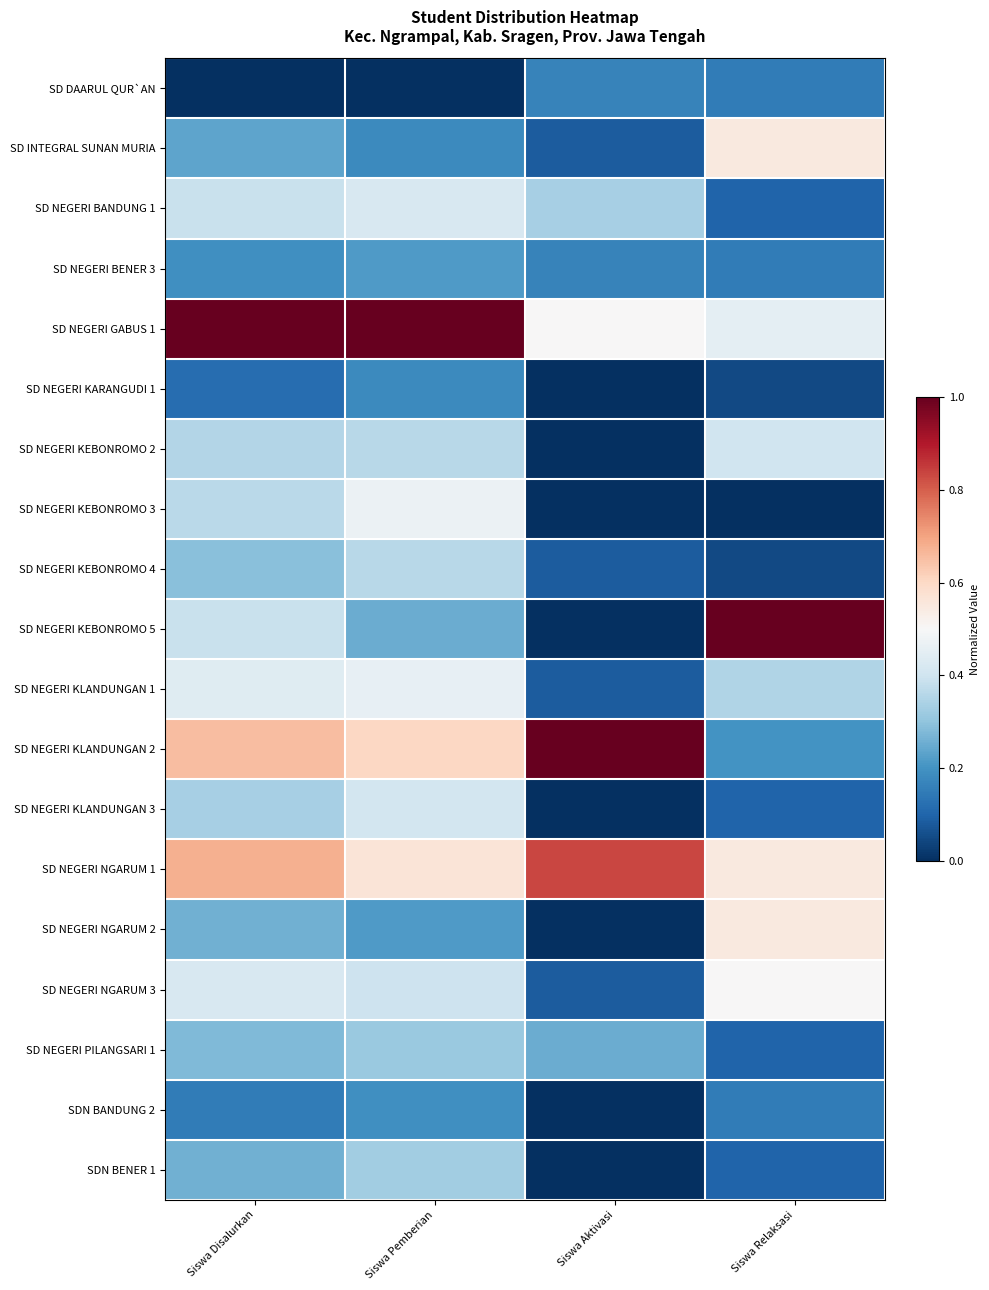

Between Siswa Aktivasi and Siswa Relaksasi, which series saw the biggest shift?

SD NEGERI KEBONROMO 5